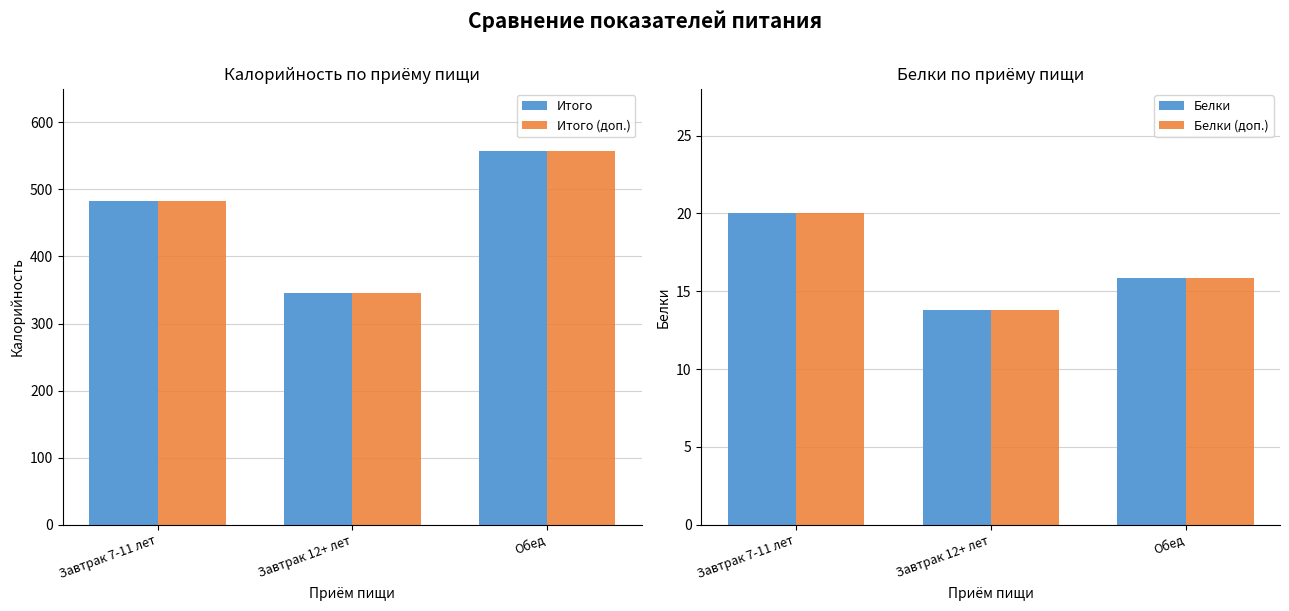

What is the label of the 3rd bar from the left?

Обед